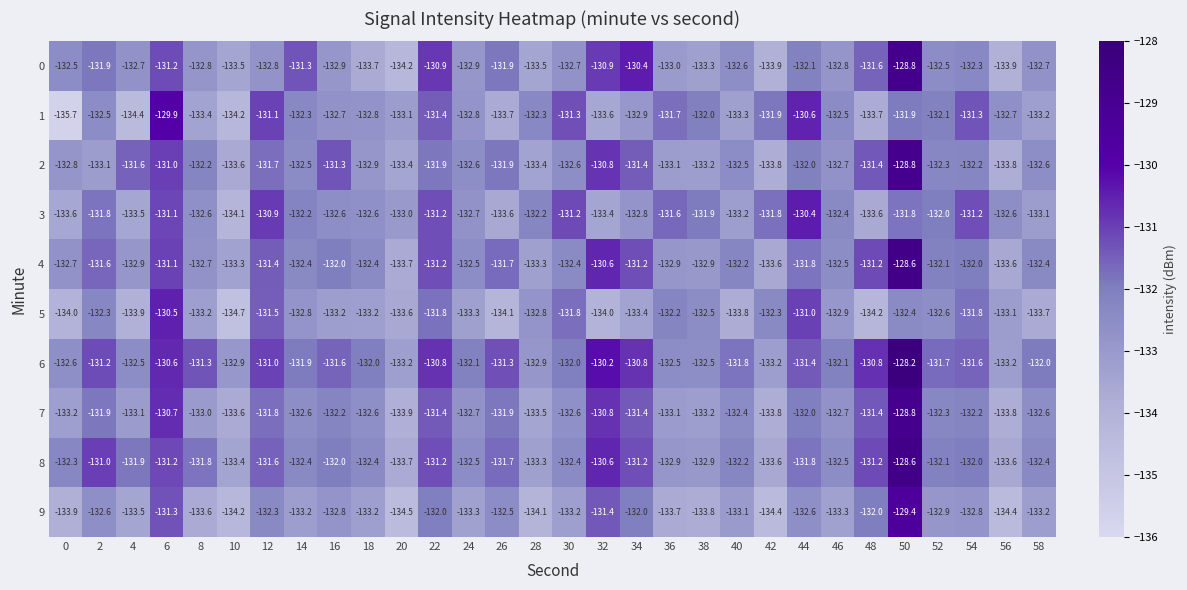

What is the maximum value shown in the chart?

-128.2